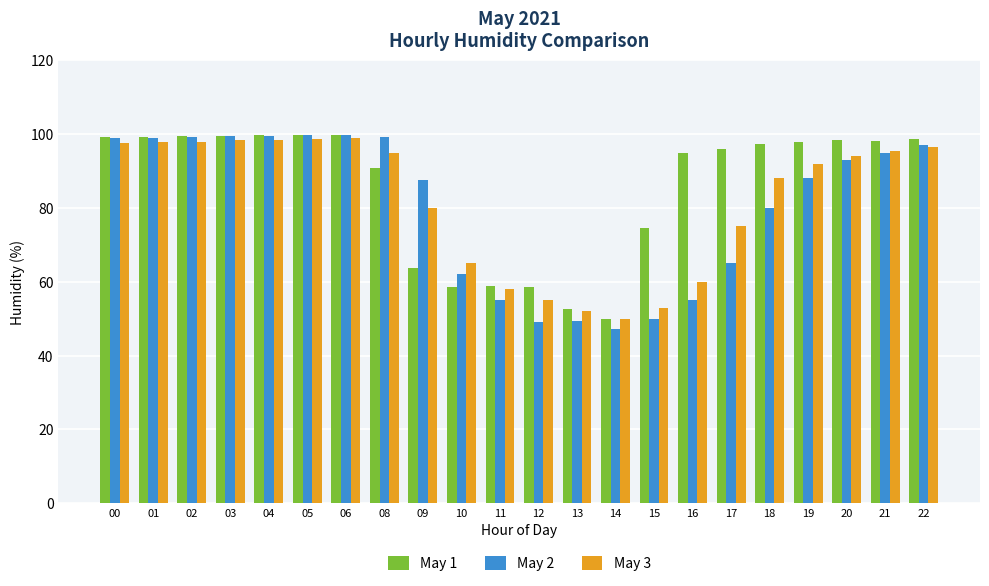

What is the total value across all series at 19?

278.0